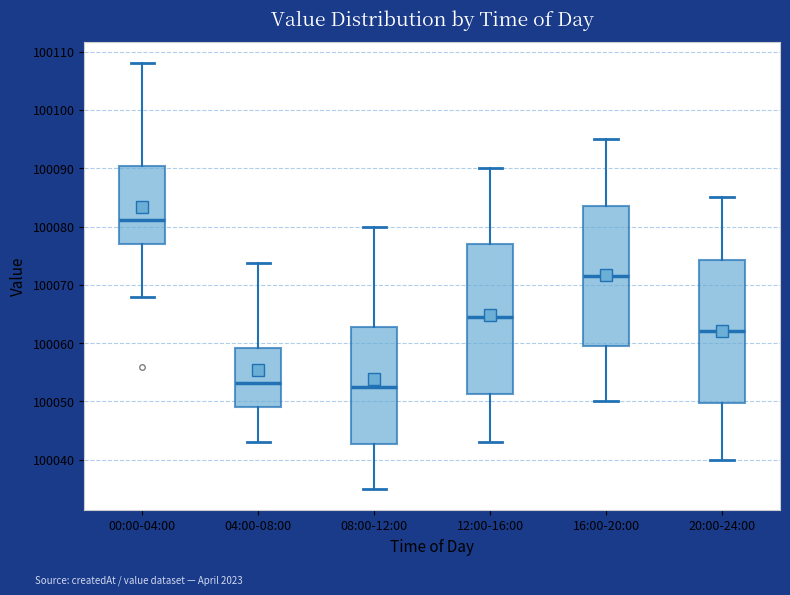

Comparing the boxes themselves (not the whiskers), which one is the tallest?

12:00-16:00